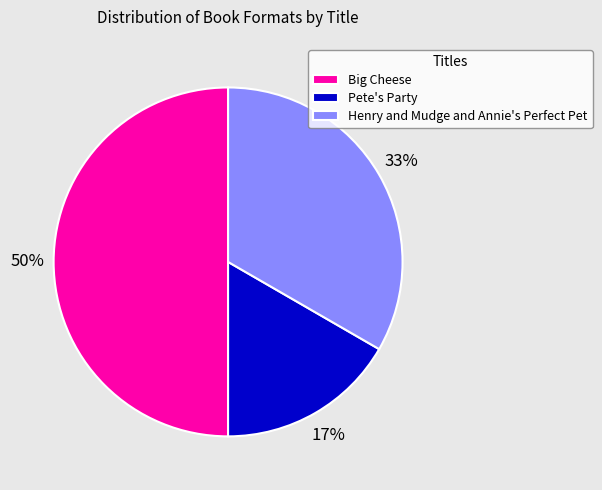

The Pete's Party slice represents 17% of the pie. True or false?

True